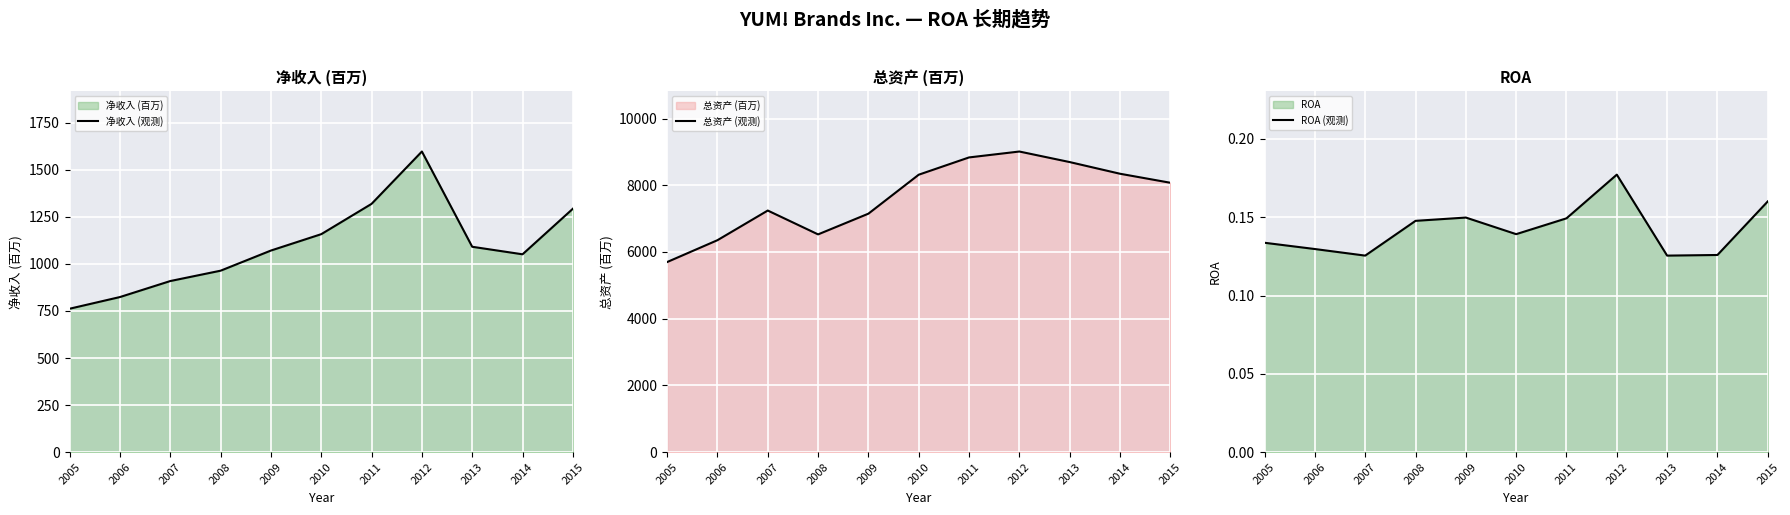

What is the maximum value shown in the chart?

9011.0